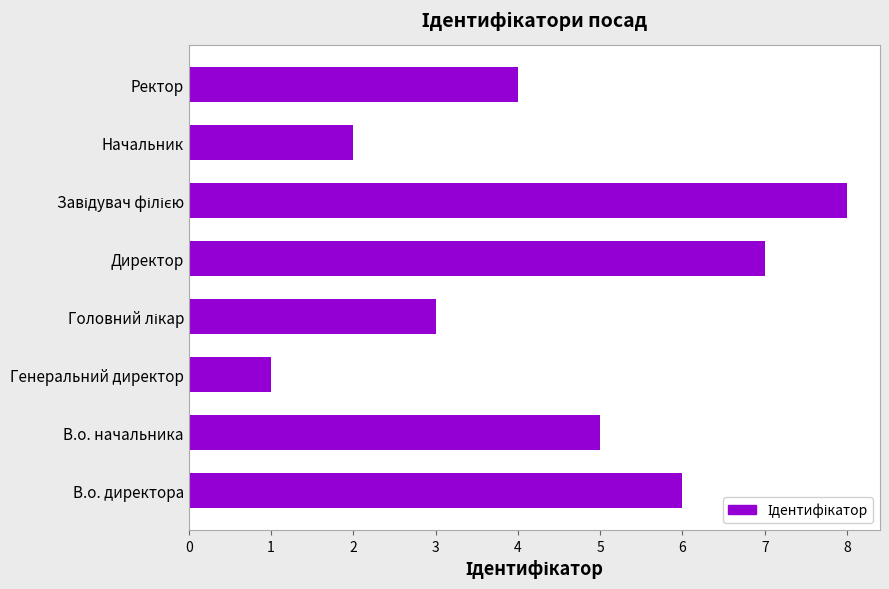

What is the difference between the second highest and second lowest values?

5